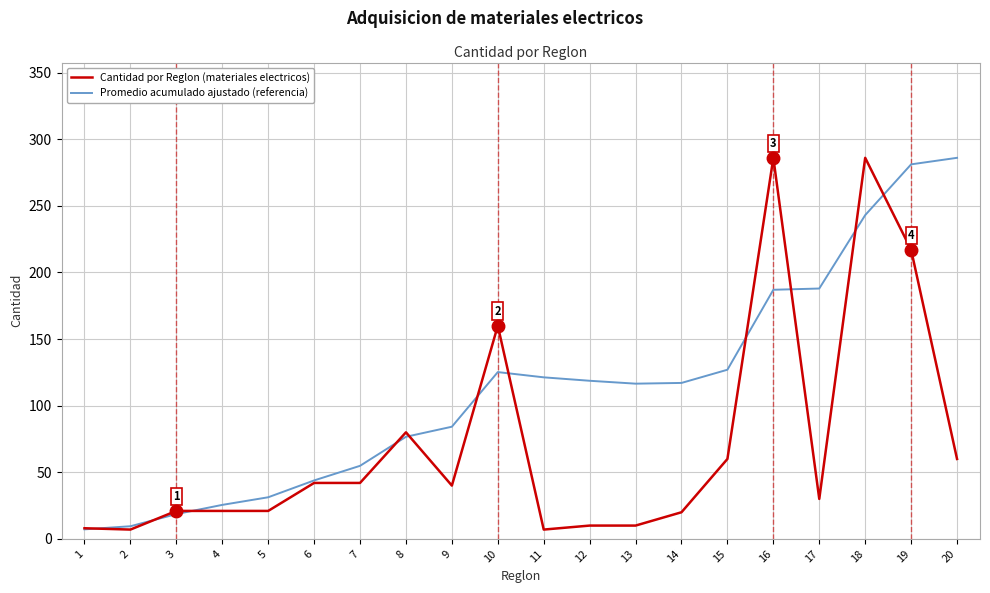

What is the sum of all Promedio acumulado ajustado (referencia) values?

2262.2